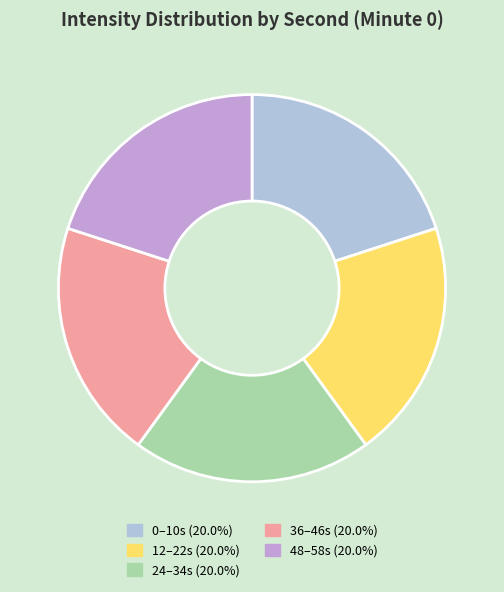

Is there a majority slice in this chart?

No